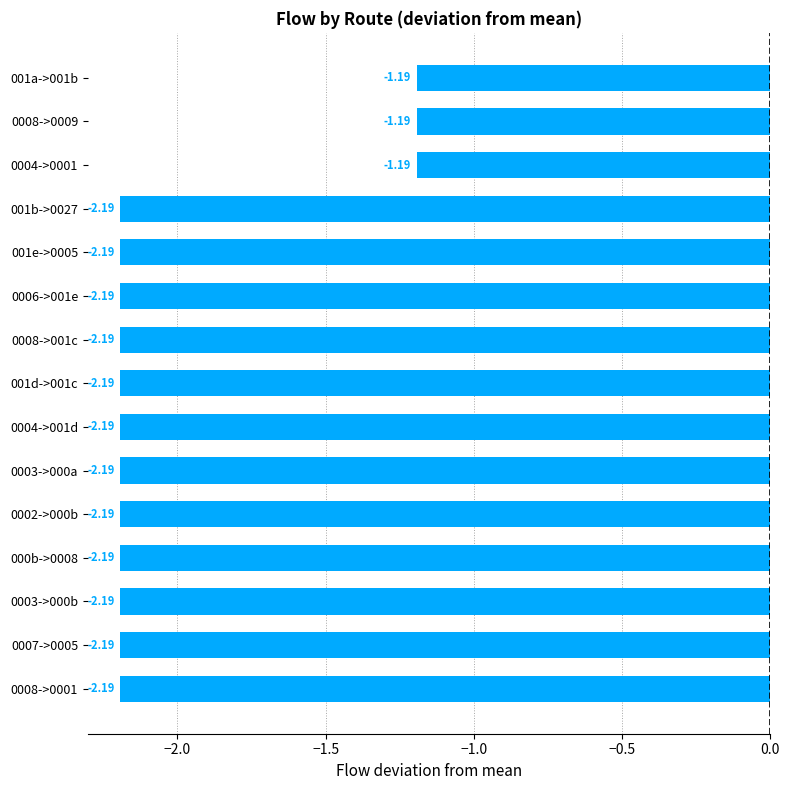

How many values are below -2?

12